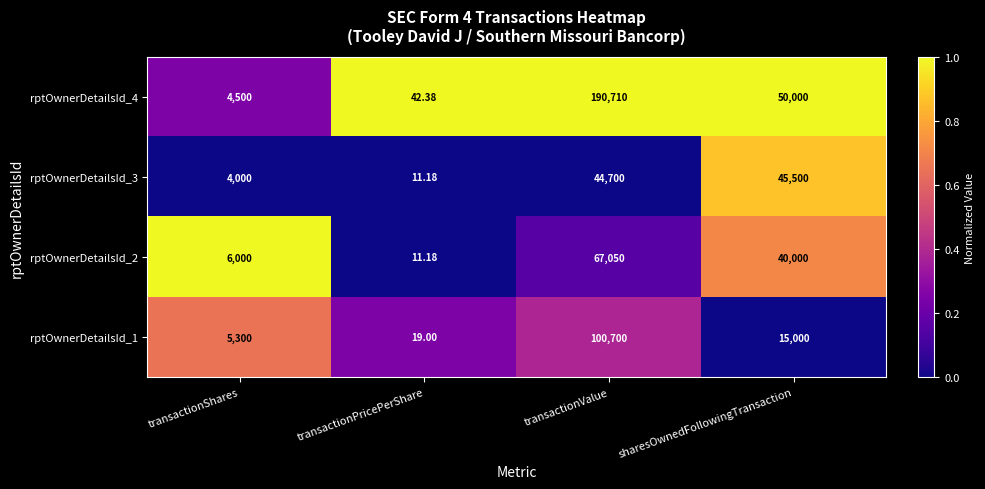

Which label corresponds to the smallest value in the chart?

transactionPricePerShare